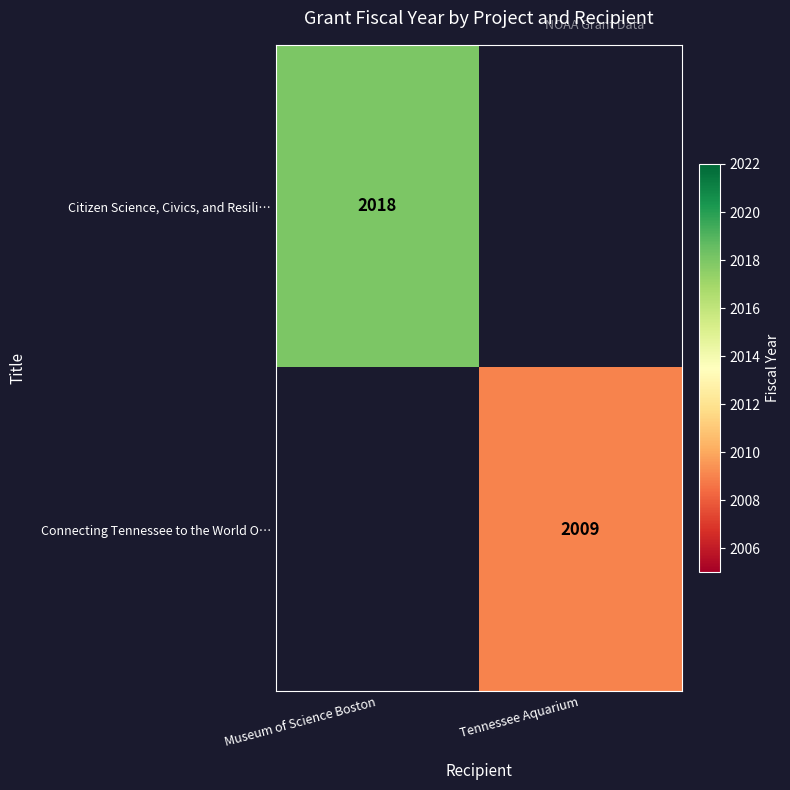

Is it true that Connecting Tennessee to the World O… equals 2915 at Tennessee Aquarium?

False